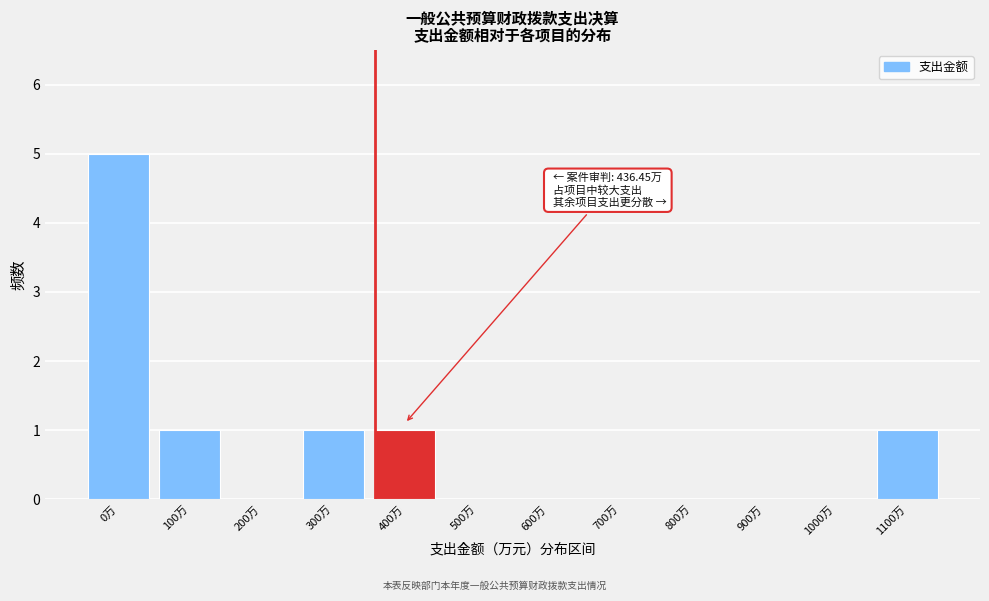

Reading left to right, list all the values displayed in this chart.

0万=5	100万=1	200万=0	300万=1	400万=1	500万=0	600万=0	700万=0	800万=0	900万=0	1000万=0	1100万=1